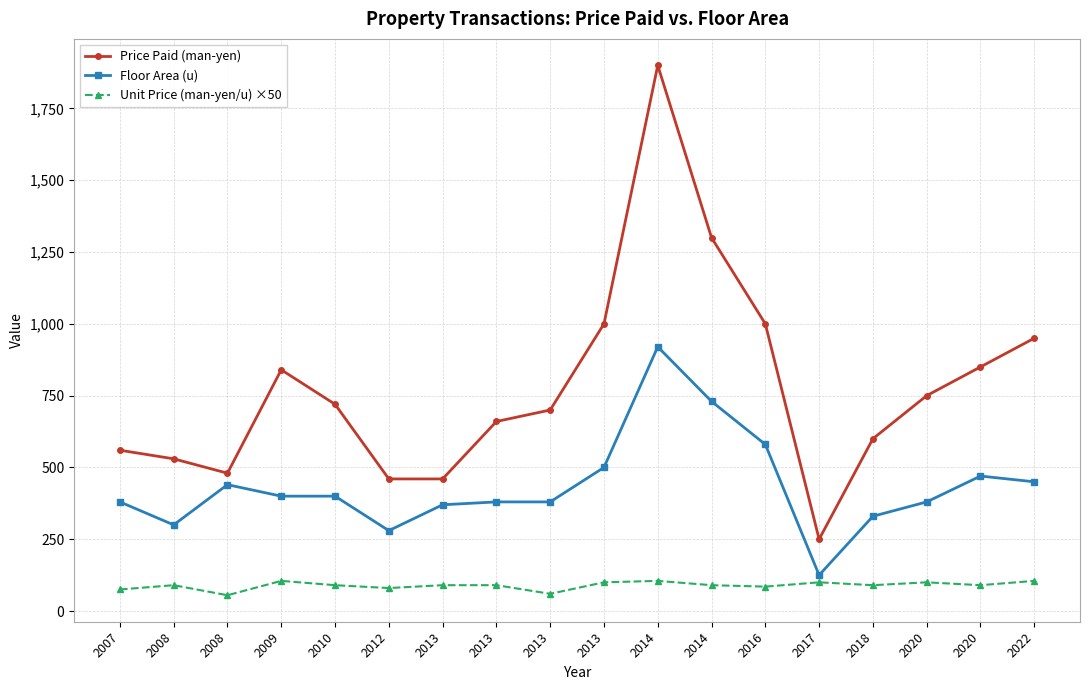

How many distinct data groups are displayed?

3